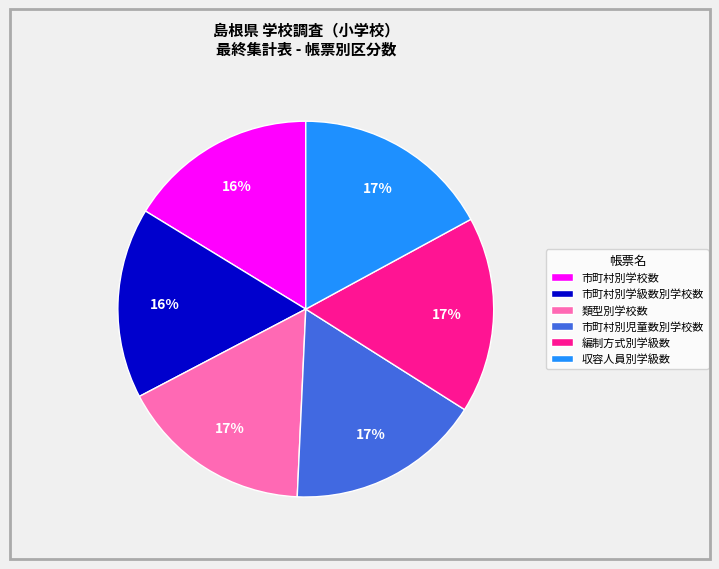

To the nearest percent, what percentage of the pie is 類型別学校数?

17%